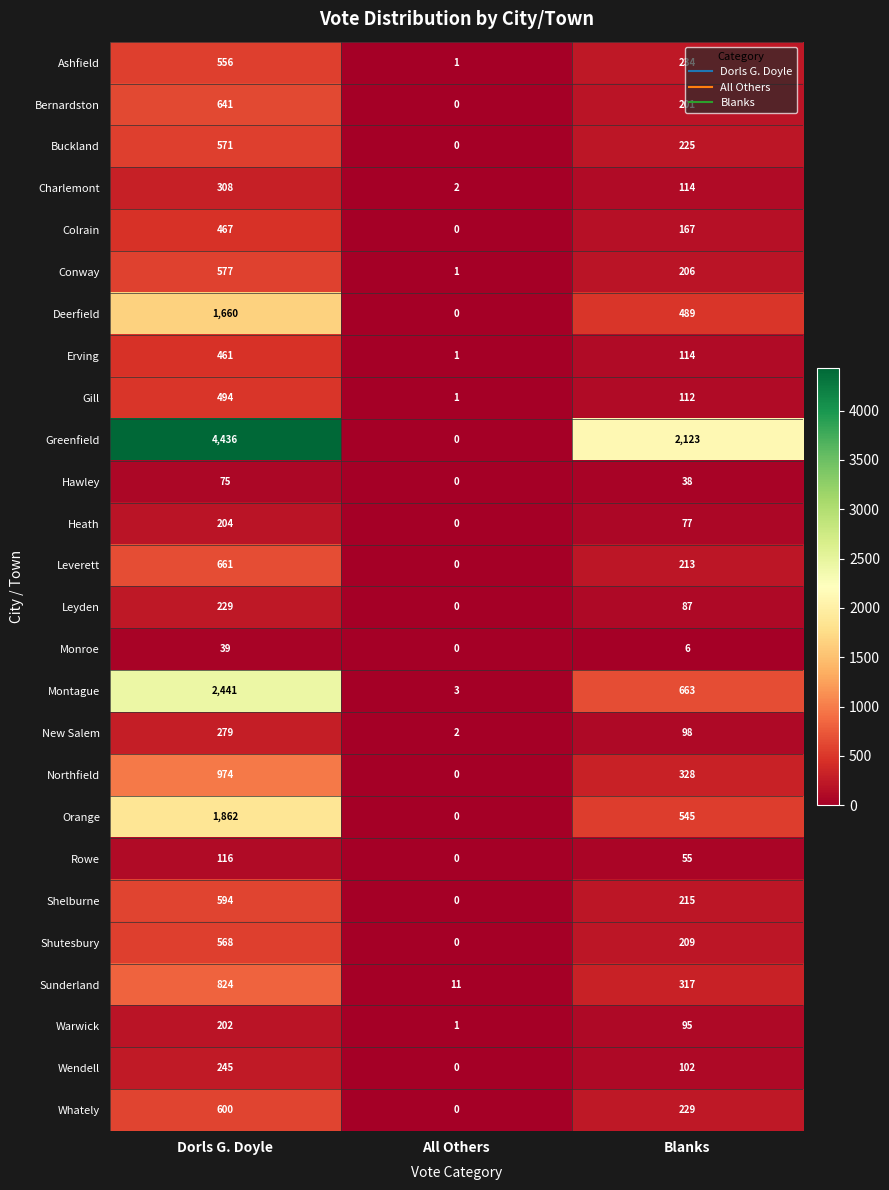

Count the number of data series in this chart.

26